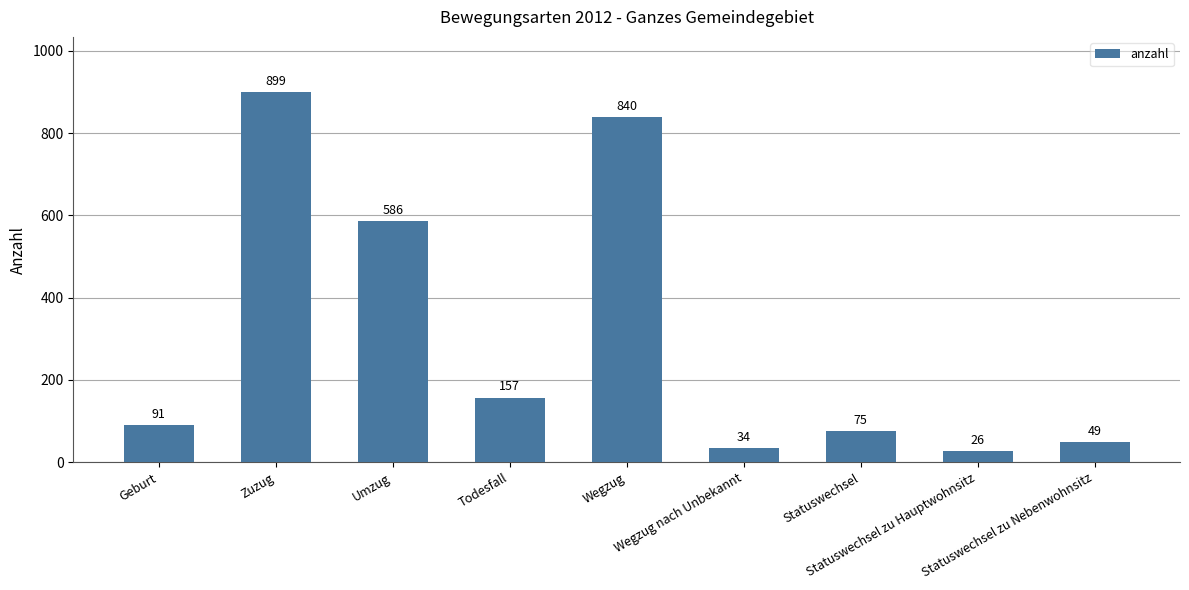

List the labels in order of value, largest first.

Zuzug, Wegzug, Umzug, Todesfall, Geburt, Statuswechsel, Statuswechsel zu Nebenwohnsitz, Wegzug nach Unbekannt, Statuswechsel zu Hauptwohnsitz